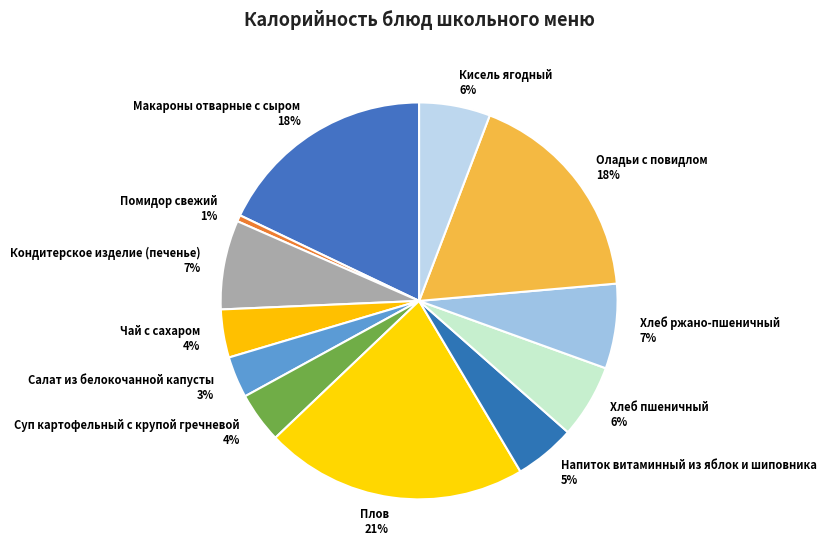

True or false: Оладьи с повидлом accounts for 18% of the total.

True